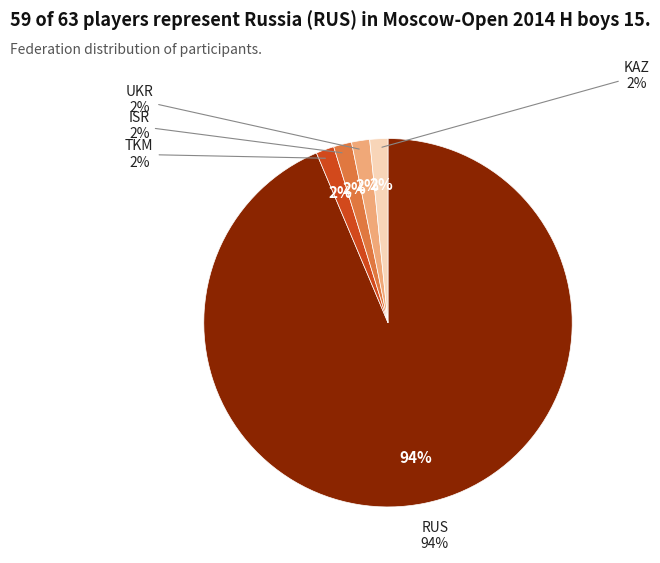

To the nearest percent, what is the average slice percentage?

20%